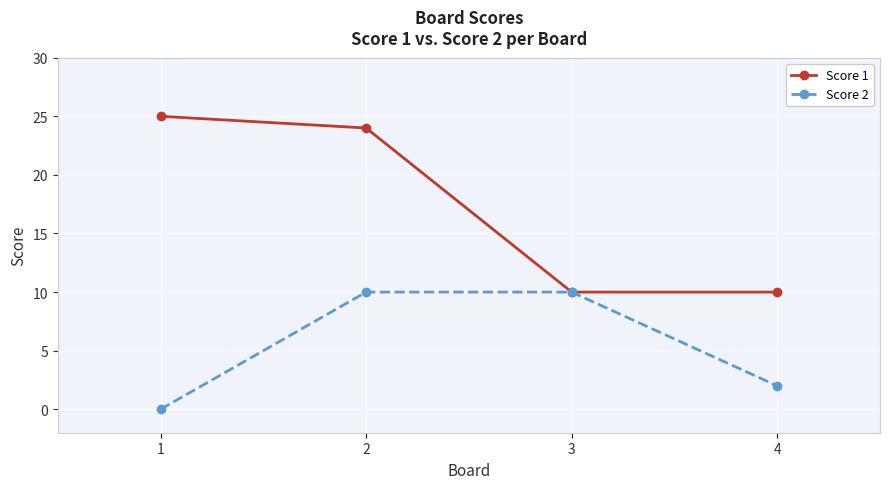

What is the total value across all series at 2?

34